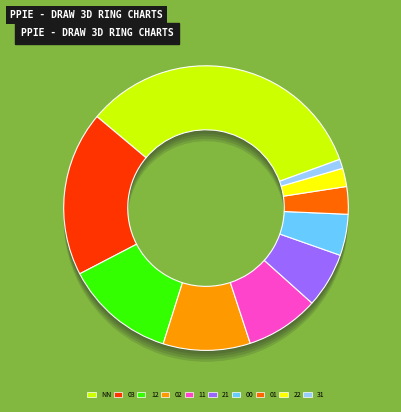

To the nearest percent, what is the combined percentage of 11 and 02?

18%